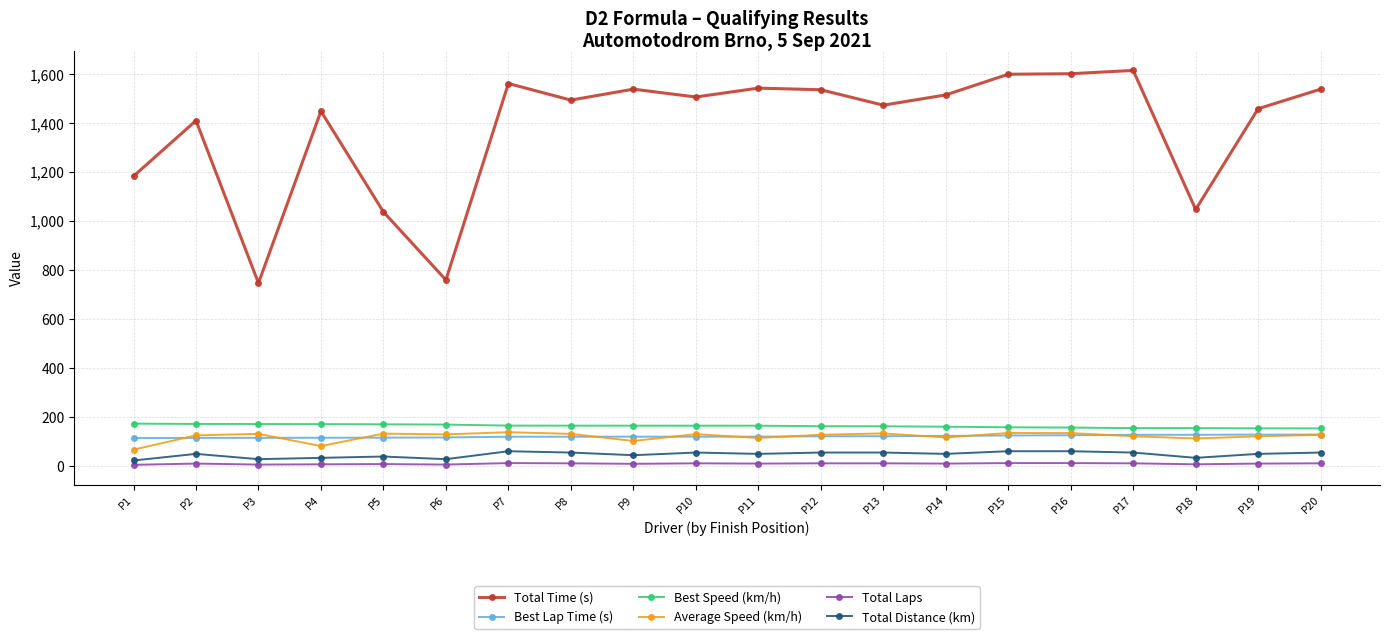

The value of Total Time (s) at P16 is 1600.4. True or false?

True